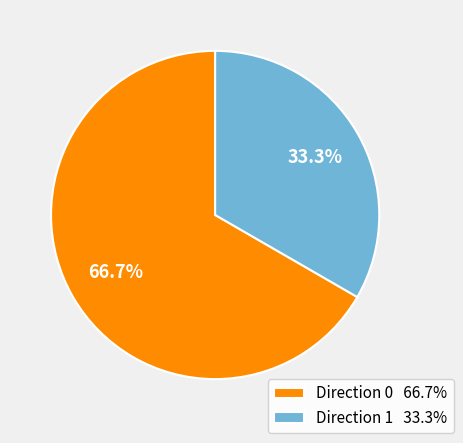

To the nearest percent, what portion does Direction 0 represent?

67%